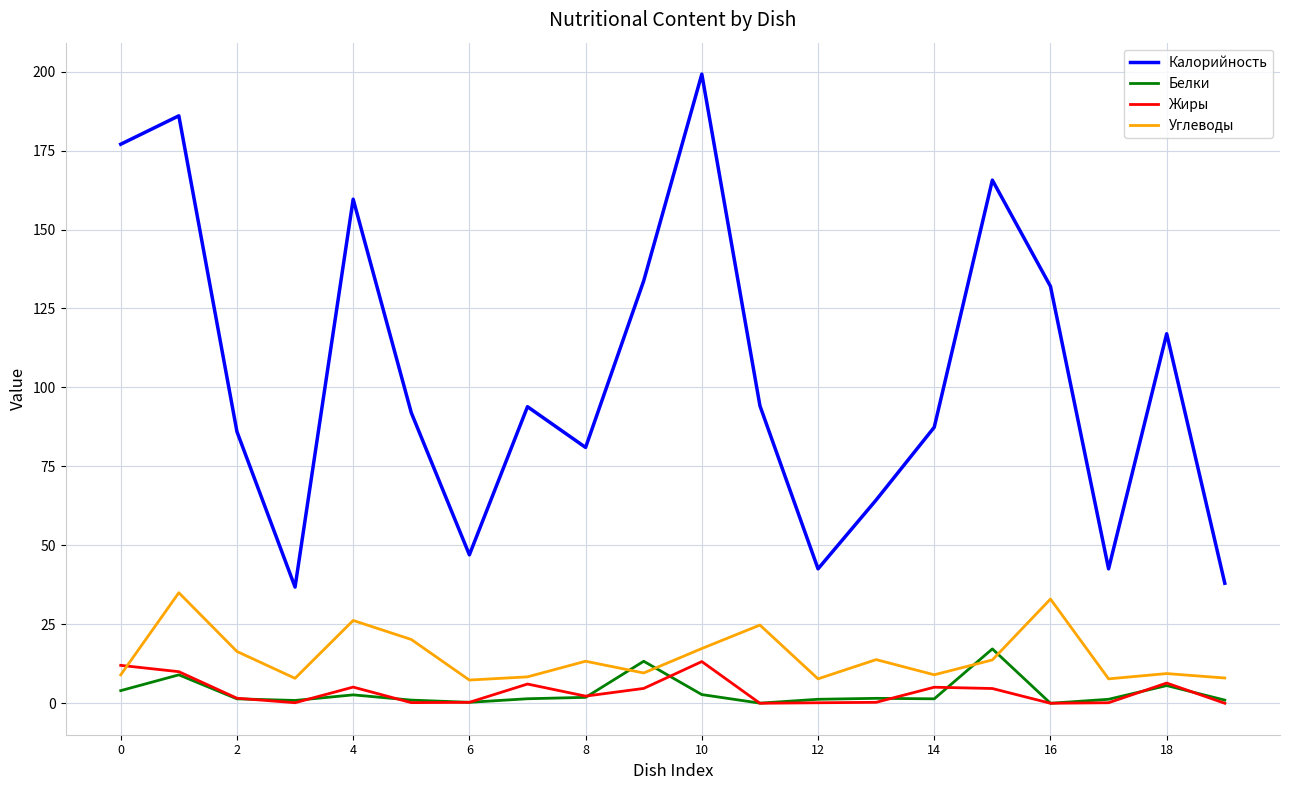

True or false: Жиры has more than 1 points higher than both neighbors.

True